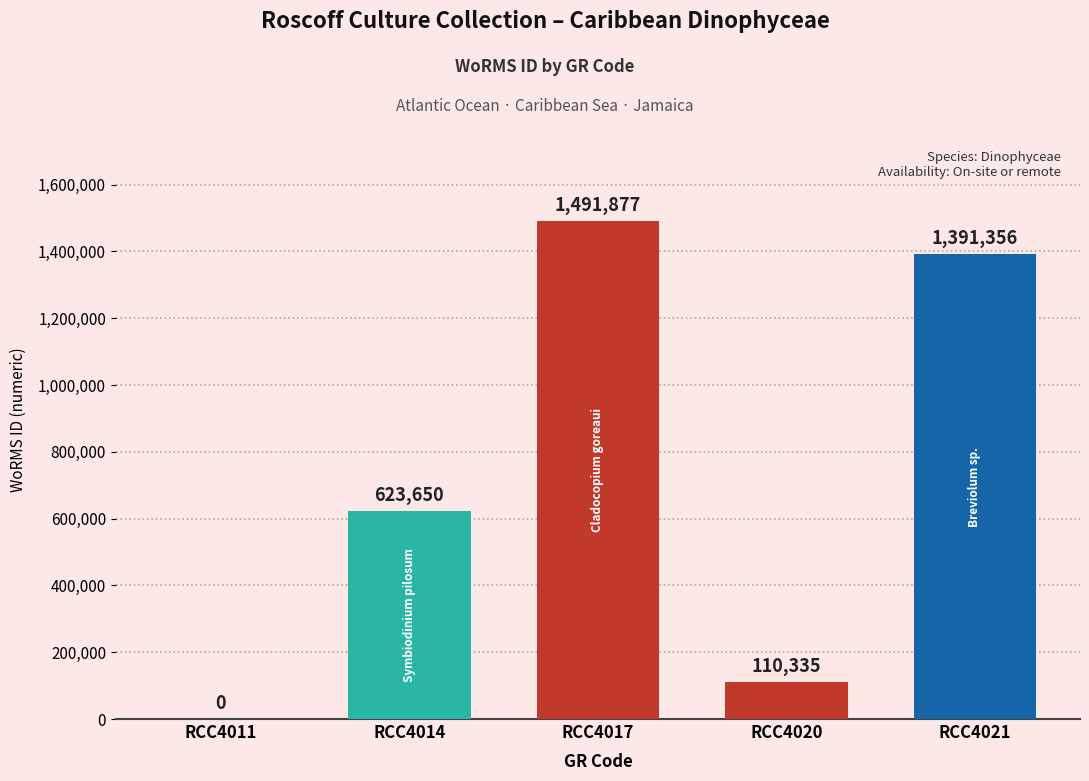

Approximately how many times larger is the value at RCC4021 compared to RCC4017?

0.9